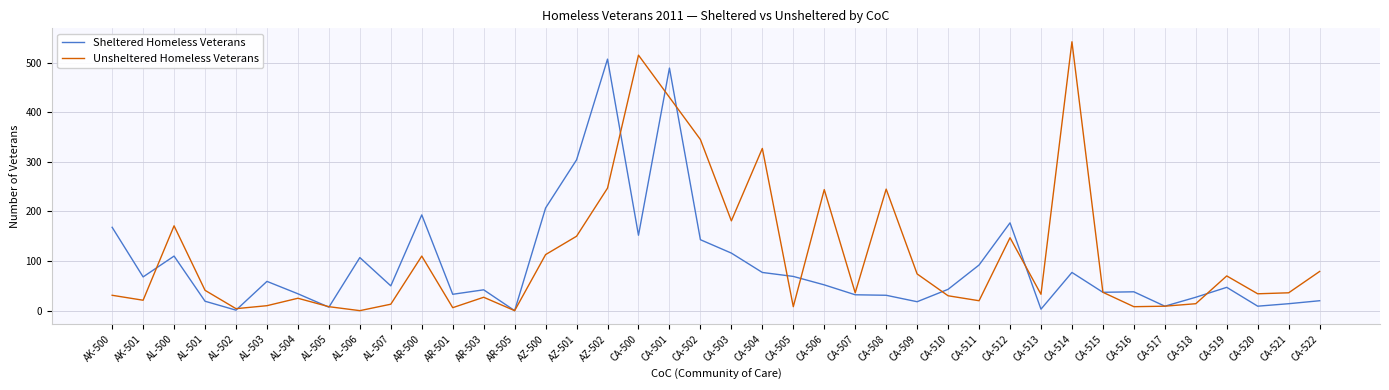

Between CA-500 and CA-501, which series saw the biggest shift?

Sheltered Homeless Veterans